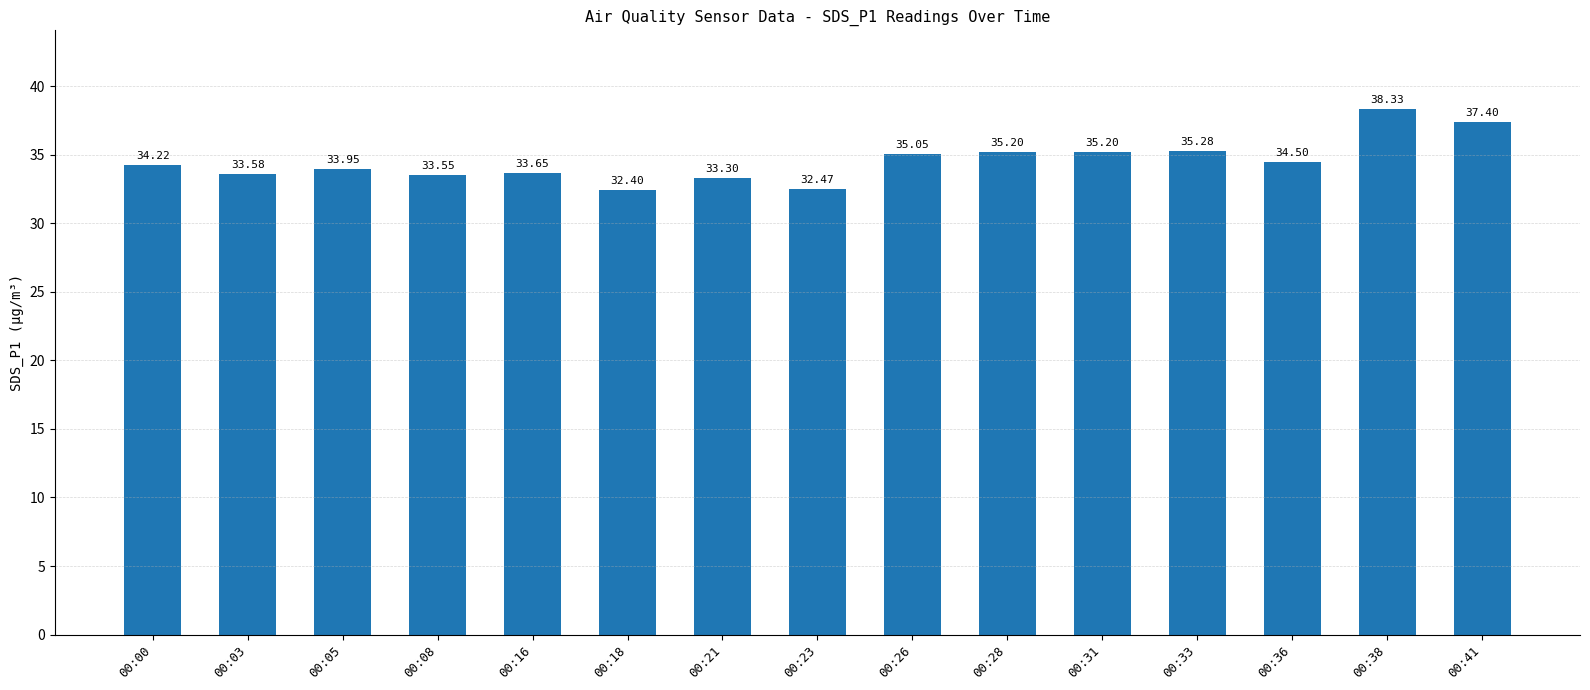

What is the difference between the maximum and second lowest values?

5.9